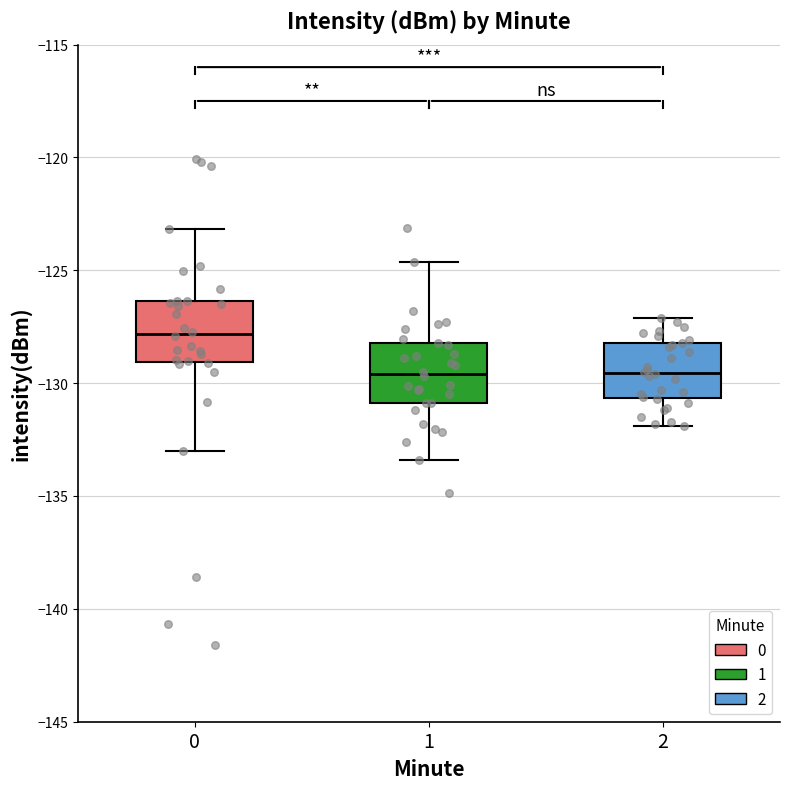

Reading left to right, transcribe this box plot: for each box, give where its median line is, the range the box spans, and where its two whiskers end, as read against the y-axis. The values are not printed on the chart, so give them approximately, as read against the axis.

0: median -128.0, box -129.0 to -126.5, whiskers -133.0 to -123.0
1: median -129.5, box -131.0 to -128.0, whiskers -133.5 to -124.5
2: median -129.5, box -130.5 to -128.0, whiskers -132.0 to -127.0